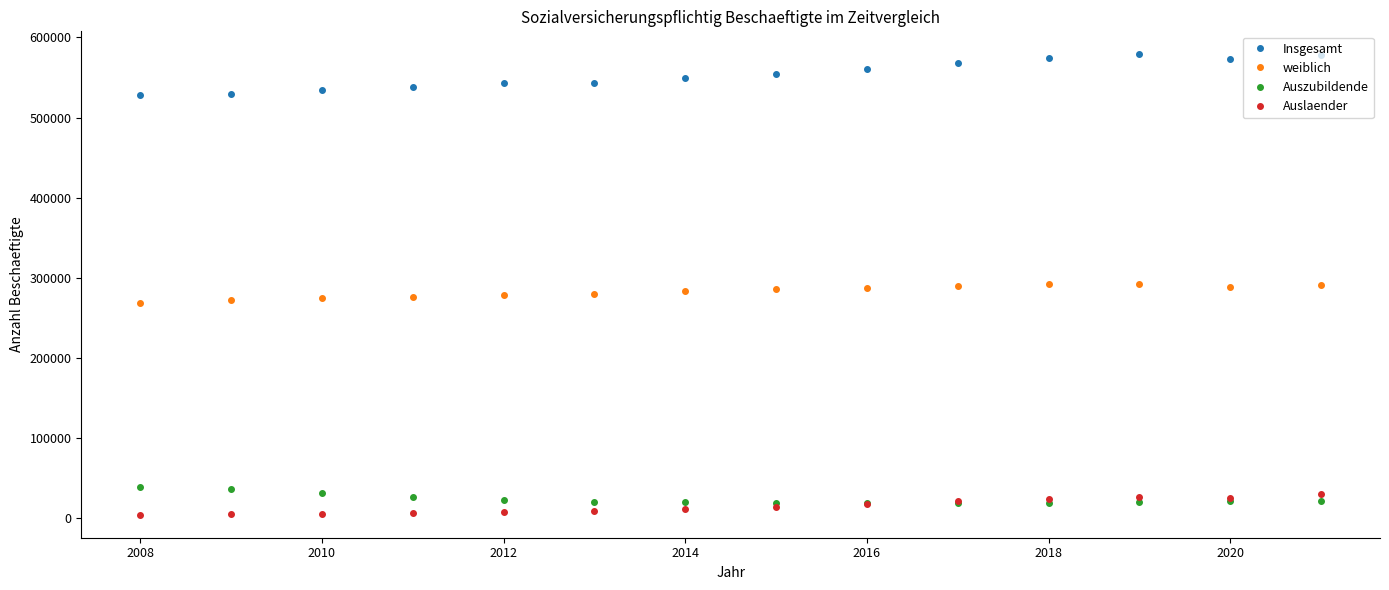

Which series has the largest total across all categories?

Insgesamt